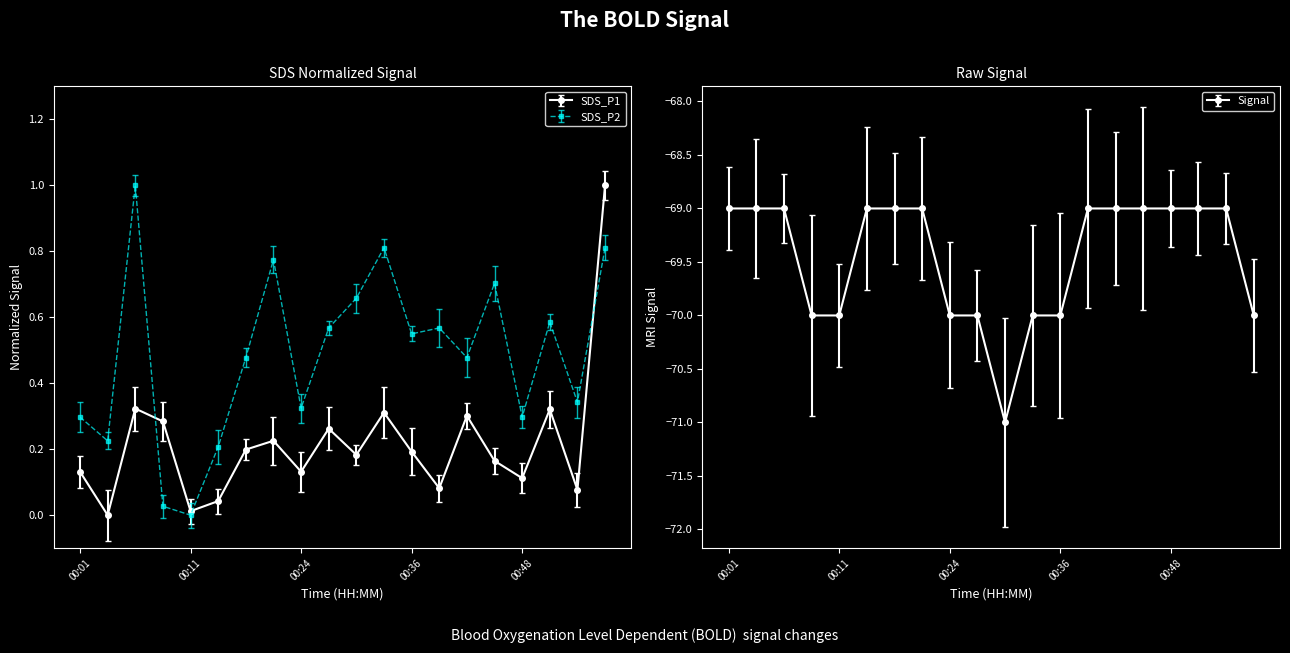

At which category is the sum across all series the highest?

00:06